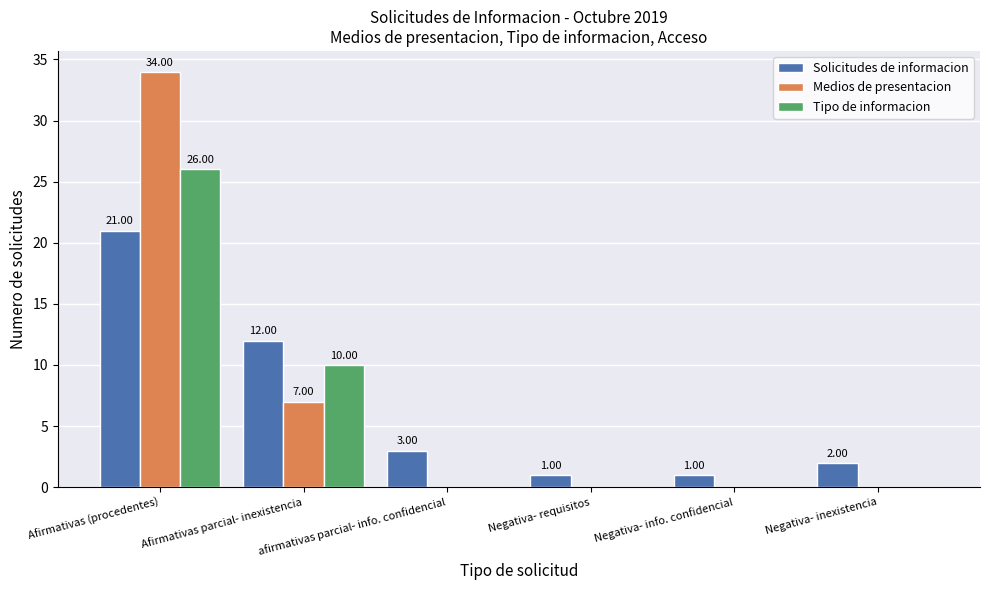

Is the value of Tipo de informacion at Negativa- requisitos greater than the value of Solicitudes de informacion at Afirmativas (procedentes)?

No